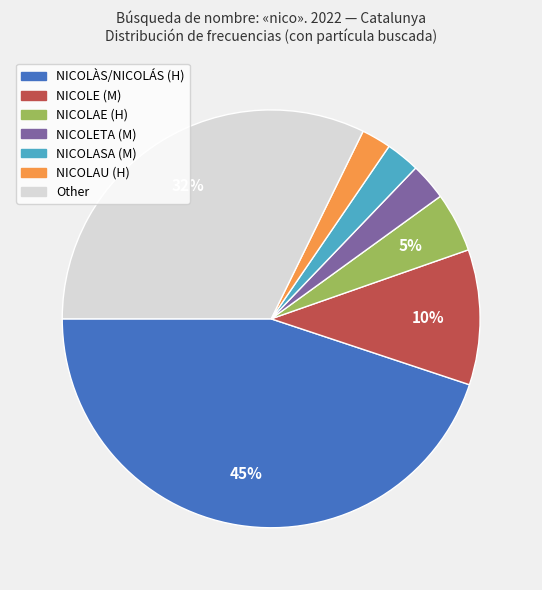

Is it true that NICOLÀS/NICOLÁS (H) is 35% of the pie?

False